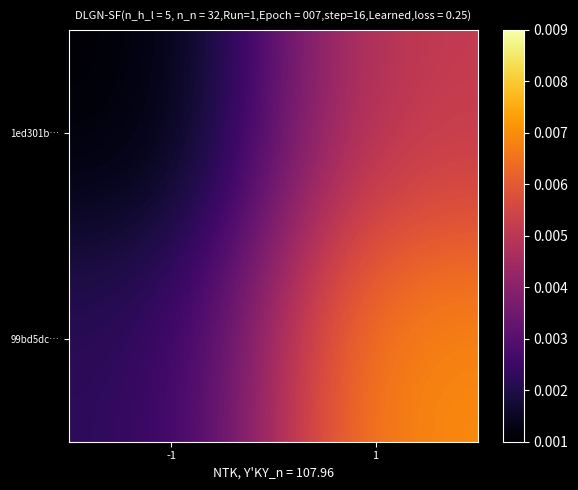

How many series are shown in this chart?

2